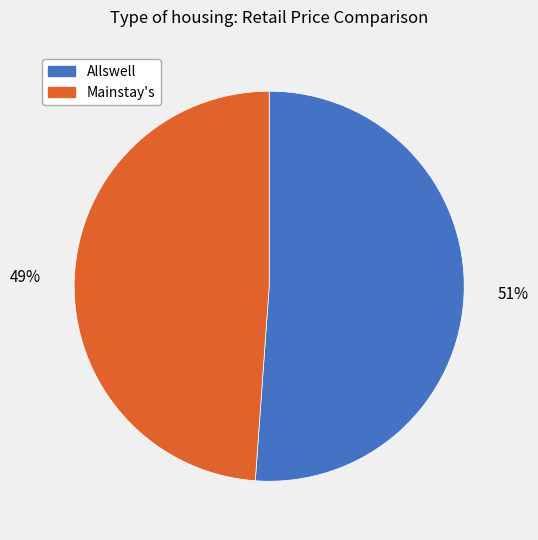

Between Mainstay's and Allswell, which is larger?

Allswell